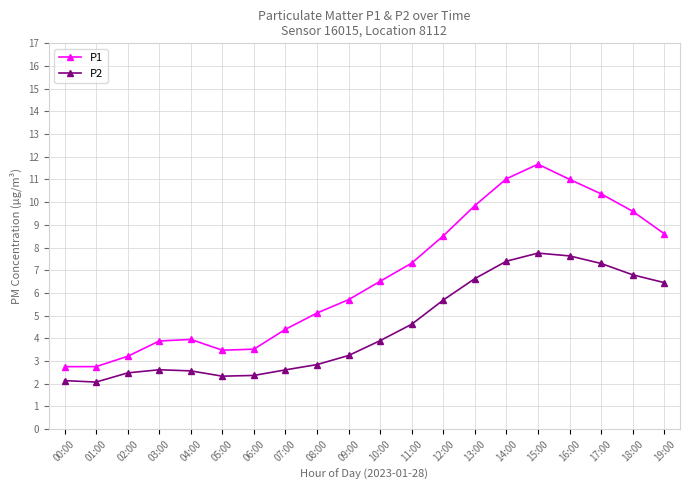

What is the maximum value for P2?

7.8